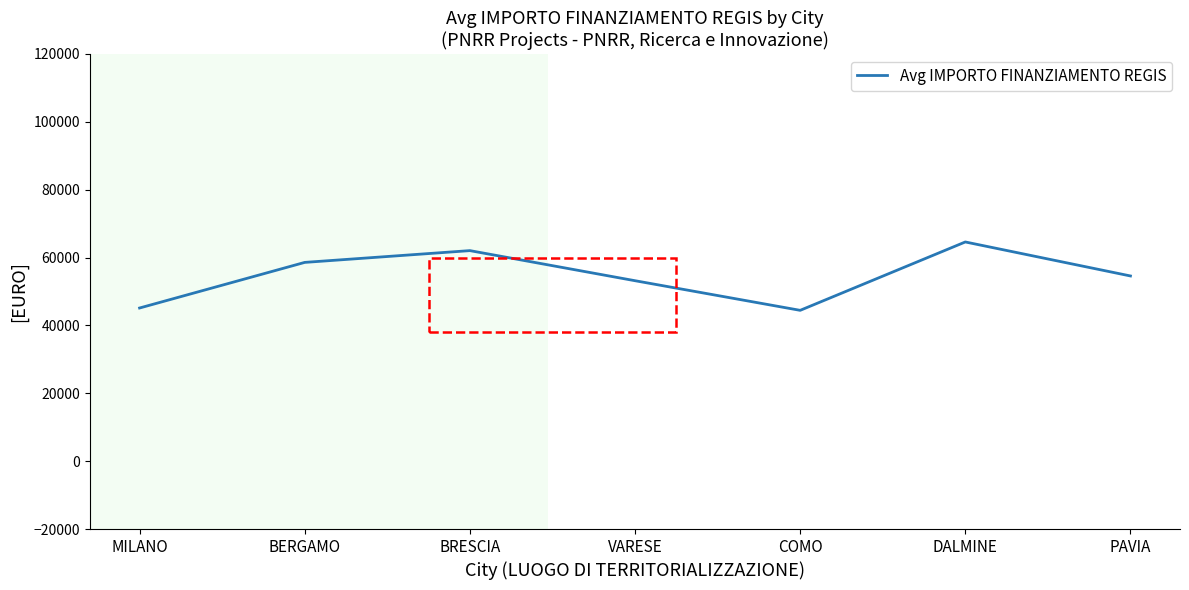

What is the sum of the values at MILANO and BERGAMO?

103709.4